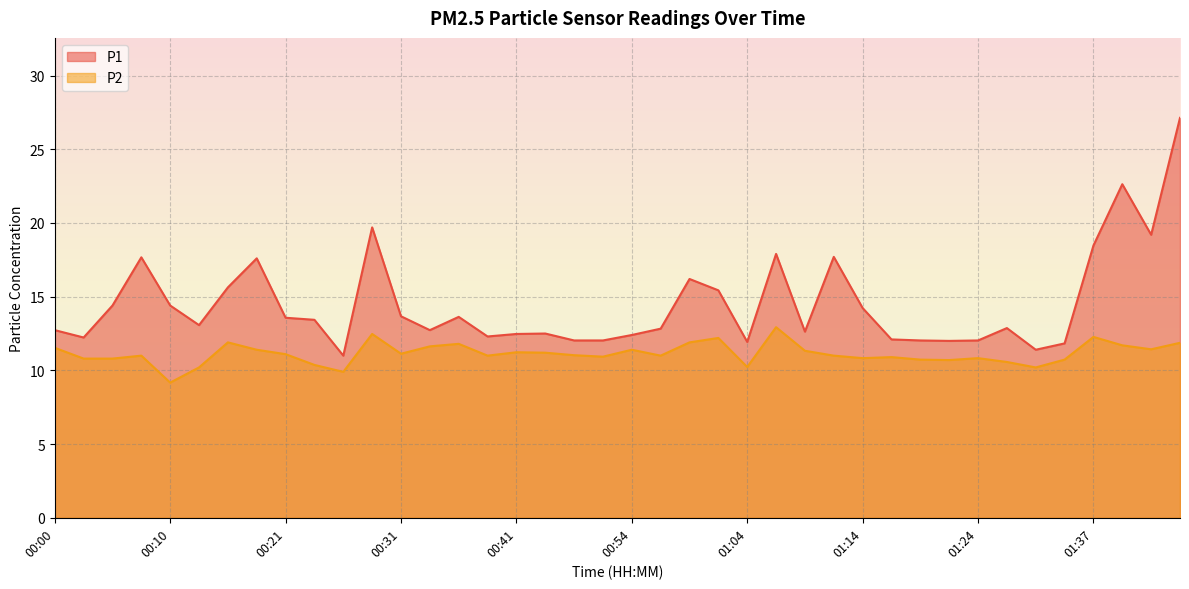

True or false: P2 and P1 cross at least once.

False